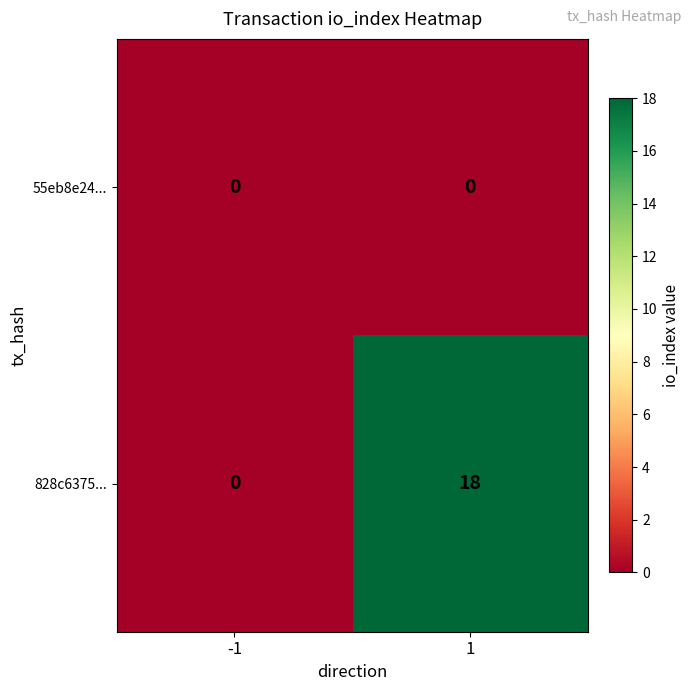

Reading right to left, transcribe all the data shown in this chart.

55eb8e24...: 0	0
828c6375...: 18	0